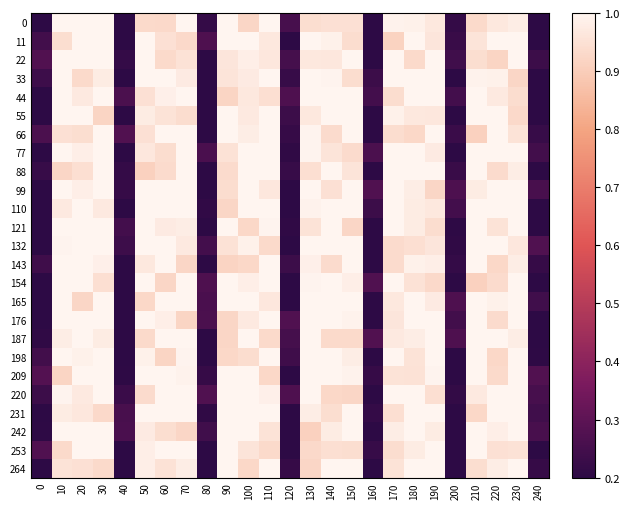

Reading left to right, what are all the values shown in this chart?

0: 0=0.2	10=1.0	20=1.0	30=1.0	40=0.2	50=0.9	60=0.9	70=1.0	80=0.2	90=1.0	100=0.9	110=1.0	120=0.3	130=0.9	140=0.9	150=0.9	160=0.2	170=1.0	180=1.0	190=1.0	200=0.2	210=0.9	220=1.0	230=1.0	240=0.2
11: 0=0.2	10=0.9	20=1.0	30=1.0	40=0.2	50=1.0	60=0.9	70=0.9	80=0.3	90=1.0	100=1.0	110=1.0	120=0.2	130=1.0	140=1.0	150=0.9	160=0.2	170=0.9	180=1.0	190=1.0	200=0.2	210=1.0	220=1.0	230=1.0	240=0.2
22: 0=0.3	10=1.0	20=1.0	30=1.0	40=0.2	50=1.0	60=0.9	70=1.0	80=0.2	90=1.0	100=1.0	110=1.0	120=0.3	130=1.0	140=1.0	150=1.0	160=0.2	170=1.0	180=0.9	190=1.0	200=0.2	210=0.9	220=0.9	230=1.0	240=0.2
33: 0=0.2	10=1.0	20=0.9	30=1.0	40=0.2	50=1.0	60=1.0	70=1.0	80=0.2	90=1.0	100=1.0	110=1.0	120=0.2	130=1.0	140=1.0	150=0.9	160=0.2	170=1.0	180=1.0	190=1.0	200=0.2	210=1.0	220=1.0	230=0.9	240=0.2
44: 0=0.2	10=1.0	20=1.0	30=1.0	40=0.3	50=0.9	60=1.0	70=1.0	80=0.2	90=0.9	100=1.0	110=0.9	120=0.3	130=1.0	140=1.0	150=1.0	160=0.2	170=0.9	180=1.0	190=1.0	200=0.2	210=1.0	220=1.0	230=0.9	240=0.2
55: 0=0.2	10=1.0	20=1.0	30=0.9	40=0.2	50=1.0	60=1.0	70=0.9	80=0.2	90=1.0	100=1.0	110=1.0	120=0.2	130=1.0	140=1.0	150=1.0	160=0.2	170=1.0	180=1.0	190=1.0	200=0.2	210=1.0	220=1.0	230=0.9	240=0.2
66: 0=0.3	10=0.9	20=0.9	30=1.0	40=0.3	50=0.9	60=1.0	70=1.0	80=0.2	90=1.0	100=1.0	110=1.0	120=0.2	130=1.0	140=0.9	150=1.0	160=0.2	170=0.9	180=0.9	190=1.0	200=0.2	210=0.9	220=1.0	230=1.0	240=0.2
77: 0=0.2	10=1.0	20=1.0	30=1.0	40=0.2	50=1.0	60=0.9	70=1.0	80=0.3	90=1.0	100=1.0	110=1.0	120=0.2	130=1.0	140=1.0	150=0.9	160=0.3	170=1.0	180=1.0	190=1.0	200=0.2	210=1.0	220=1.0	230=1.0	240=0.2
88: 0=0.2	10=0.9	20=0.9	30=1.0	40=0.2	50=0.9	60=0.9	70=1.0	80=0.2	90=0.9	100=1.0	110=1.0	120=0.2	130=0.9	140=1.0	150=1.0	160=0.2	170=1.0	180=1.0	190=1.0	200=0.2	210=1.0	220=0.9	230=1.0	240=0.2
99: 0=0.2	10=1.0	20=1.0	30=1.0	40=0.2	50=1.0	60=1.0	70=1.0	80=0.2	90=0.9	100=1.0	110=1.0	120=0.2	130=1.0	140=0.9	150=1.0	160=0.3	170=1.0	180=1.0	190=0.9	200=0.3	210=1.0	220=1.0	230=1.0	240=0.3
110: 0=0.2	10=1.0	20=1.0	30=1.0	40=0.2	50=1.0	60=1.0	70=1.0	80=0.2	90=0.9	100=1.0	110=1.0	120=0.2	130=1.0	140=1.0	150=1.0	160=0.2	170=1.0	180=1.0	190=1.0	200=0.2	210=1.0	220=1.0	230=1.0	240=0.2
121: 0=0.2	10=1.0	20=1.0	30=1.0	40=0.2	50=1.0	60=1.0	70=1.0	80=0.2	90=1.0	100=0.9	110=1.0	120=0.2	130=1.0	140=1.0	150=0.9	160=0.2	170=1.0	180=1.0	190=0.9	200=0.2	210=1.0	220=1.0	230=1.0	240=0.2
132: 0=0.2	10=1.0	20=1.0	30=1.0	40=0.2	50=1.0	60=1.0	70=1.0	80=0.2	90=1.0	100=1.0	110=0.9	120=0.2	130=1.0	140=1.0	150=1.0	160=0.2	170=0.9	180=0.9	190=1.0	200=0.2	210=1.0	220=1.0	230=1.0	240=0.3
143: 0=0.2	10=1.0	20=1.0	30=1.0	40=0.2	50=1.0	60=1.0	70=0.9	80=0.2	90=0.9	100=0.9	110=1.0	120=0.2	130=1.0	140=0.9	150=1.0	160=0.2	170=0.9	180=1.0	190=1.0	200=0.2	210=1.0	220=0.9	230=1.0	240=0.2
154: 0=0.2	10=1.0	20=1.0	30=0.9	40=0.2	50=1.0	60=0.9	70=1.0	80=0.3	90=1.0	100=1.0	110=1.0	120=0.2	130=1.0	140=1.0	150=1.0	160=0.3	170=1.0	180=1.0	190=0.9	200=0.2	210=0.9	220=0.9	230=1.0	240=0.2
165: 0=0.2	10=1.0	20=0.9	30=1.0	40=0.2	50=0.9	60=1.0	70=1.0	80=0.3	90=1.0	100=1.0	110=1.0	120=0.2	130=1.0	140=1.0	150=1.0	160=0.2	170=1.0	180=1.0	190=1.0	200=0.3	210=1.0	220=1.0	230=1.0	240=0.2
176: 0=0.2	10=1.0	20=1.0	30=1.0	40=0.2	50=1.0	60=1.0	70=0.9	80=0.3	90=0.9	100=1.0	110=1.0	120=0.3	130=1.0	140=1.0	150=1.0	160=0.2	170=1.0	180=1.0	190=1.0	200=0.2	210=1.0	220=0.9	230=1.0	240=0.2
187: 0=0.2	10=1.0	20=1.0	30=1.0	40=0.2	50=0.9	60=1.0	70=1.0	80=0.2	90=0.9	100=1.0	110=0.9	120=0.3	130=1.0	140=0.9	150=0.9	160=0.3	170=1.0	180=1.0	190=1.0	200=0.3	210=1.0	220=1.0	230=1.0	240=0.2
198: 0=0.2	10=1.0	20=1.0	30=1.0	40=0.2	50=1.0	60=0.9	70=1.0	80=0.2	90=0.9	100=0.9	110=1.0	120=0.2	130=1.0	140=1.0	150=1.0	160=0.2	170=1.0	180=1.0	190=1.0	200=0.2	210=1.0	220=0.9	230=1.0	240=0.2
209: 0=0.3	10=0.9	20=1.0	30=1.0	40=0.2	50=1.0	60=1.0	70=1.0	80=0.2	90=1.0	100=1.0	110=0.9	120=0.2	130=1.0	140=1.0	150=1.0	160=0.2	170=1.0	180=1.0	190=1.0	200=0.2	210=1.0	220=0.9	230=1.0	240=0.3
220: 0=0.2	10=1.0	20=1.0	30=1.0	40=0.2	50=0.9	60=1.0	70=1.0	80=0.3	90=1.0	100=1.0	110=1.0	120=0.3	130=1.0	140=0.9	150=0.9	160=0.2	170=1.0	180=1.0	190=0.9	200=0.2	210=1.0	220=1.0	230=1.0	240=0.3
231: 0=0.2	10=1.0	20=1.0	30=0.9	40=0.3	50=1.0	60=1.0	70=1.0	80=0.2	90=1.0	100=1.0	110=1.0	120=0.2	130=1.0	140=0.9	150=1.0	160=0.2	170=0.9	180=1.0	190=1.0	200=0.2	210=0.9	220=1.0	230=1.0	240=0.2
242: 0=0.2	10=1.0	20=1.0	30=1.0	40=0.3	50=1.0	60=0.9	70=0.9	80=0.2	90=1.0	100=1.0	110=1.0	120=0.2	130=0.9	140=1.0	150=1.0	160=0.2	170=1.0	180=1.0	190=1.0	200=0.2	210=1.0	220=1.0	230=1.0	240=0.3
253: 0=0.3	10=0.9	20=1.0	30=1.0	40=0.2	50=1.0	60=1.0	70=1.0	80=0.2	90=1.0	100=1.0	110=0.9	120=0.2	130=0.9	140=0.9	150=0.9	160=0.2	170=0.9	180=1.0	190=1.0	200=0.2	210=1.0	220=0.9	230=1.0	240=0.2
264: 0=0.2	10=1.0	20=0.9	30=0.9	40=0.2	50=1.0	60=1.0	70=1.0	80=0.2	90=1.0	100=0.9	110=1.0	120=0.2	130=0.9	140=1.0	150=1.0	160=0.2	170=1.0	180=1.0	190=1.0	200=0.2	210=0.9	220=1.0	230=1.0	240=0.2